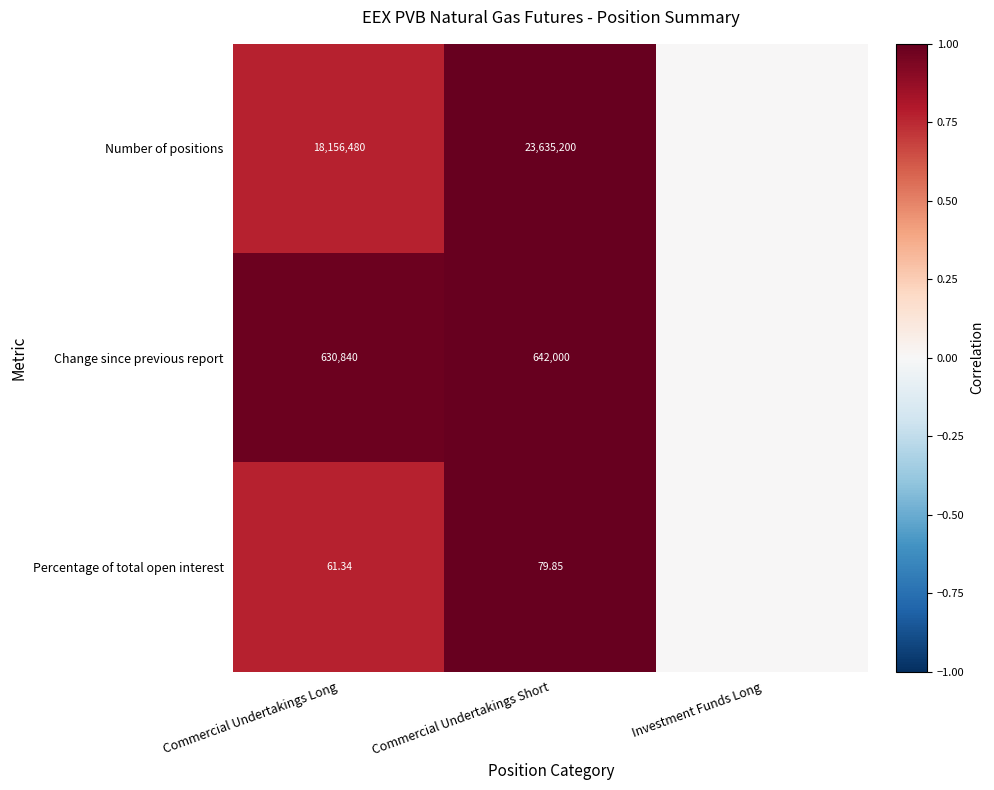

At Commercial Undertakings Short, list the series in order from largest to smallest.

Number of positions, Change since previous report, Percentage of total open interest